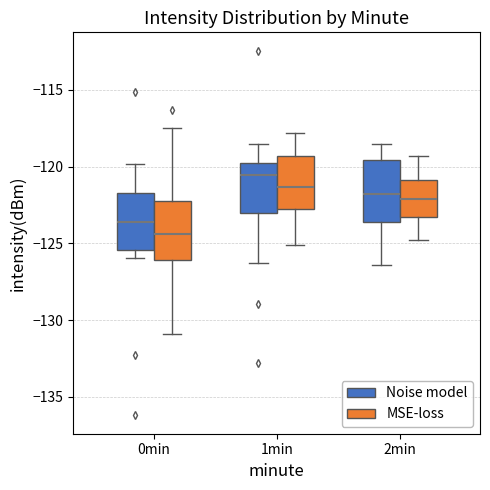

Reading left to right, transcribe this box plot: for each box, give where its median line is, the range the box spans, and where its two whiskers end, as read against the y-axis. The values are not printed on the chart, so give them approximately, as read against the axis.

0min (Noise model): median -123.5, box -125.5 to -121.5, whiskers -126.0 to -120.0
0min (MSE-loss): median -124.5, box -126.0 to -122.5, whiskers -131.0 to -117.5
1min (Noise model): median -120.5, box -123.0 to -120.0, whiskers -126.5 to -118.5
1min (MSE-loss): median -121.5, box -122.5 to -119.5, whiskers -125.0 to -118.0
2min (Noise model): median -122.0, box -123.5 to -119.5, whiskers -126.5 to -118.5
2min (MSE-loss): median -122.0, box -123.5 to -121.0, whiskers -125.0 to -119.5